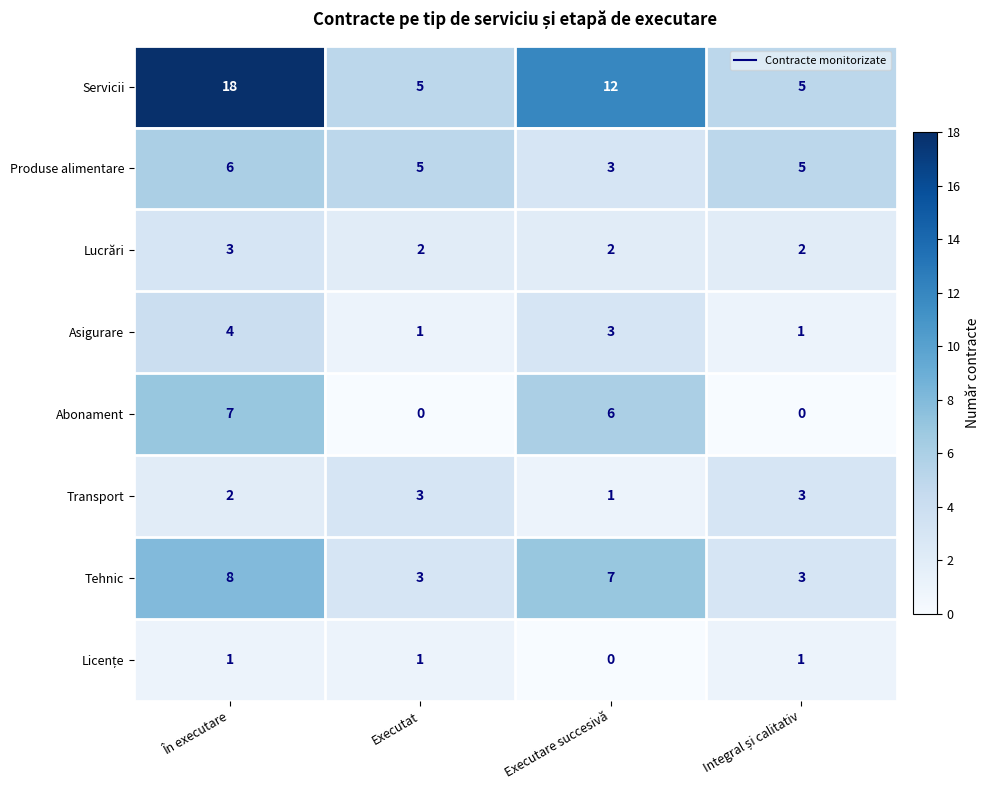

What is the spread (max minus min) of values at În executare?

17